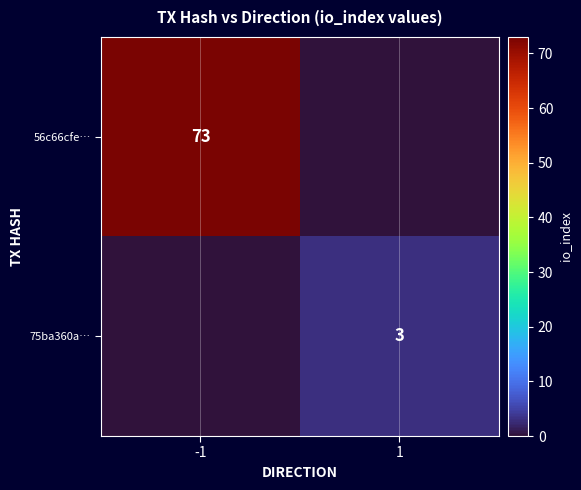

Is it true that 75ba360a… equals 5 at 1?

False